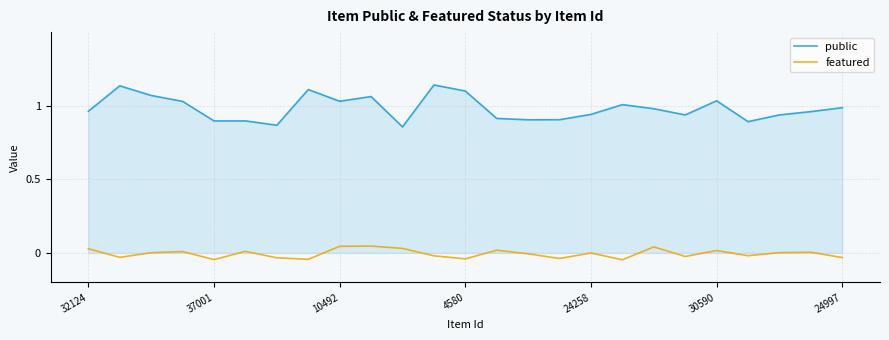

Which series has the largest total across all categories?

public